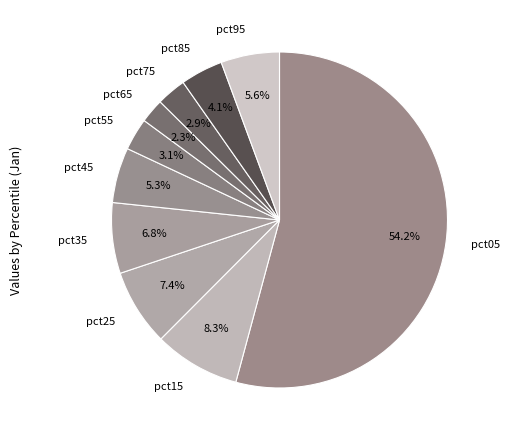

How many slices are in this pie chart?

10